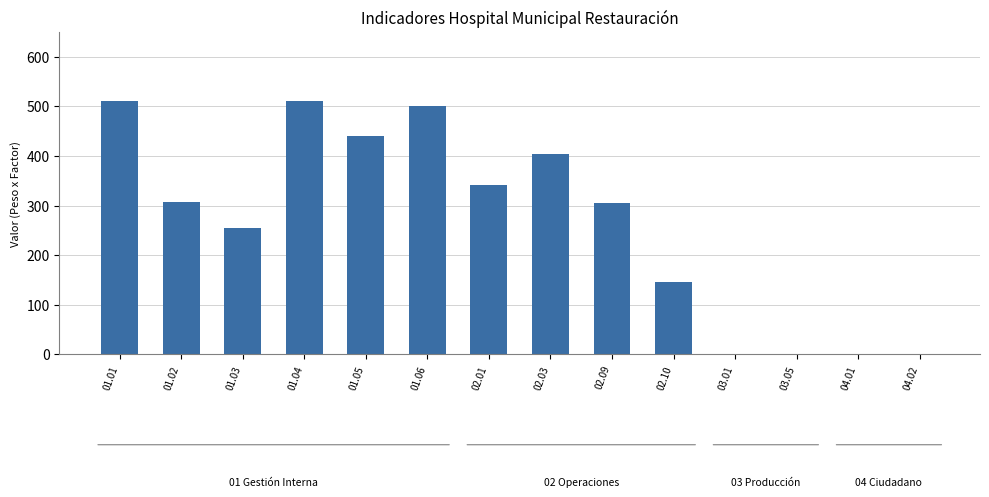

Is it true that the value at 03.01 is 0.0?

True